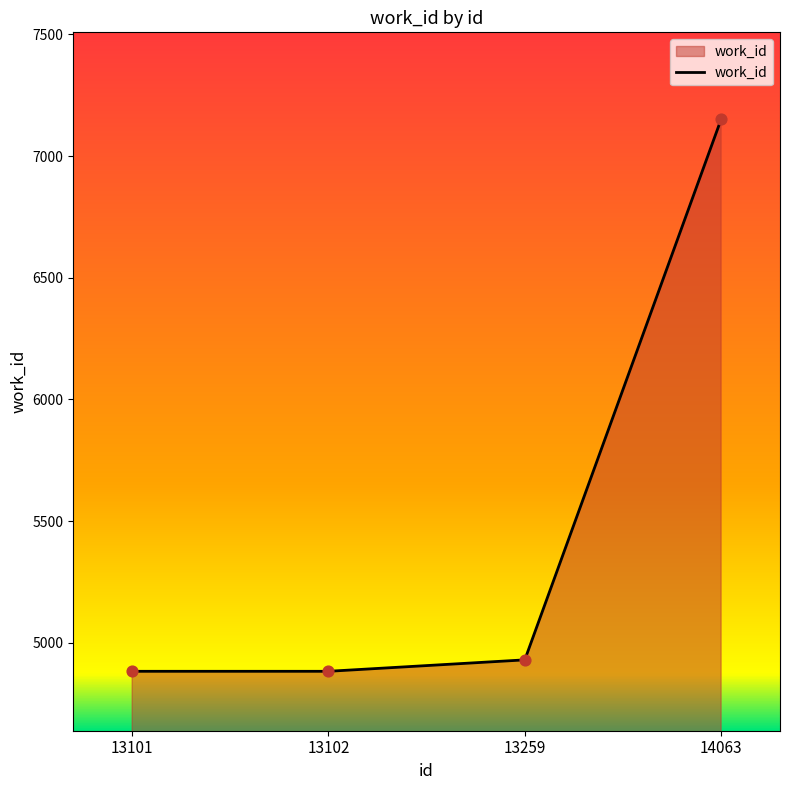

What is the ratio of the value at 13101 to the value at 13102?

1.0